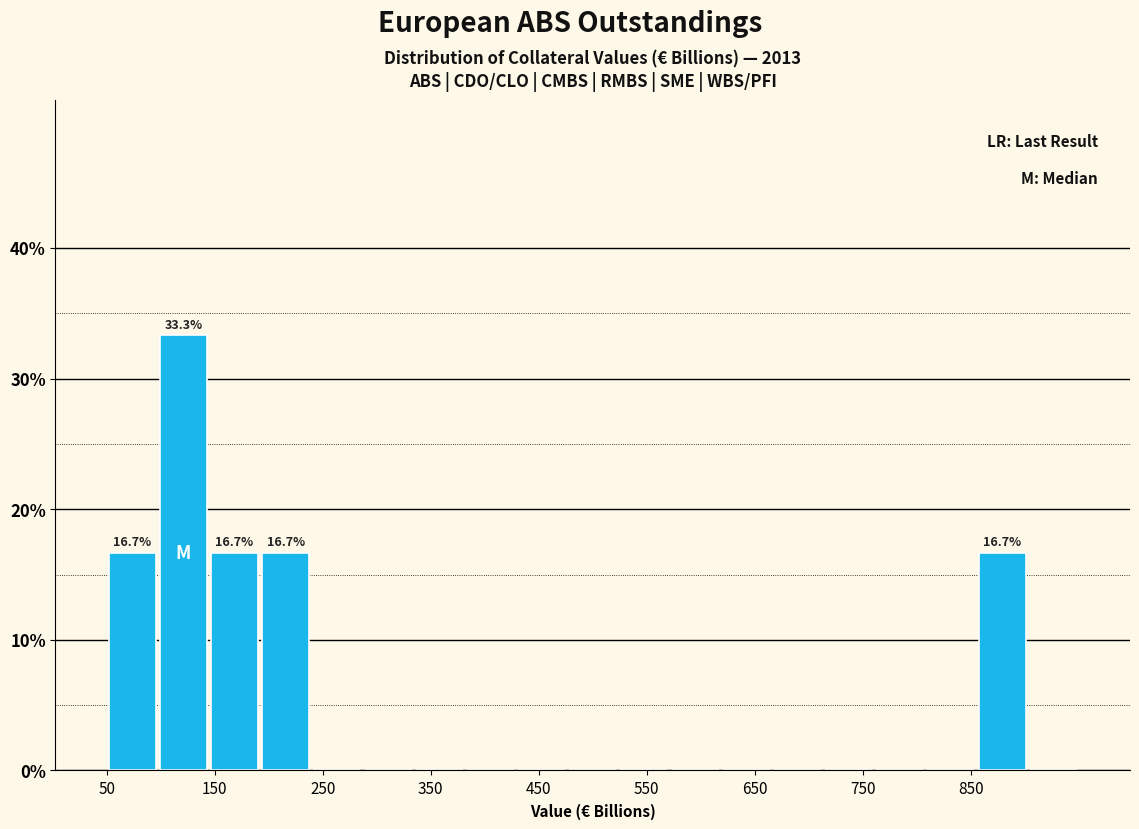

Over which range of the x-axis is the bar tallest?

100 to 140